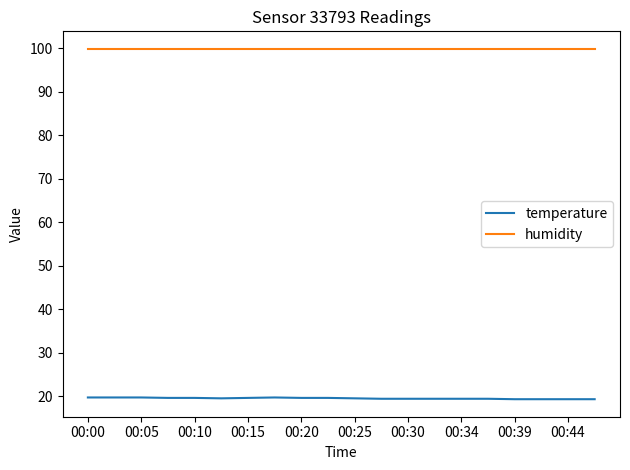

What is the maximum value for humidity?

99.9